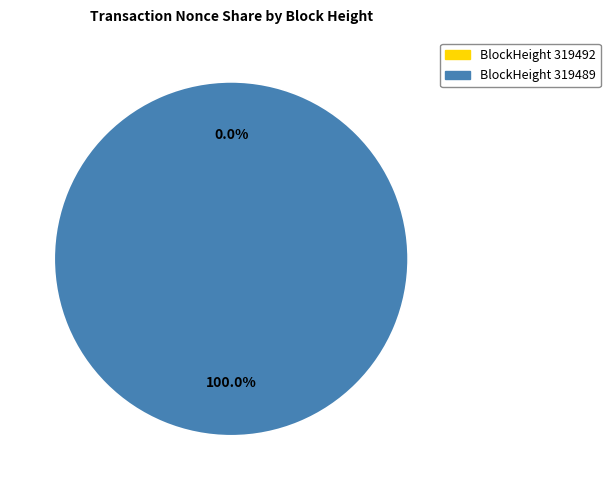

Which category has the smallest portion of the pie?

319492